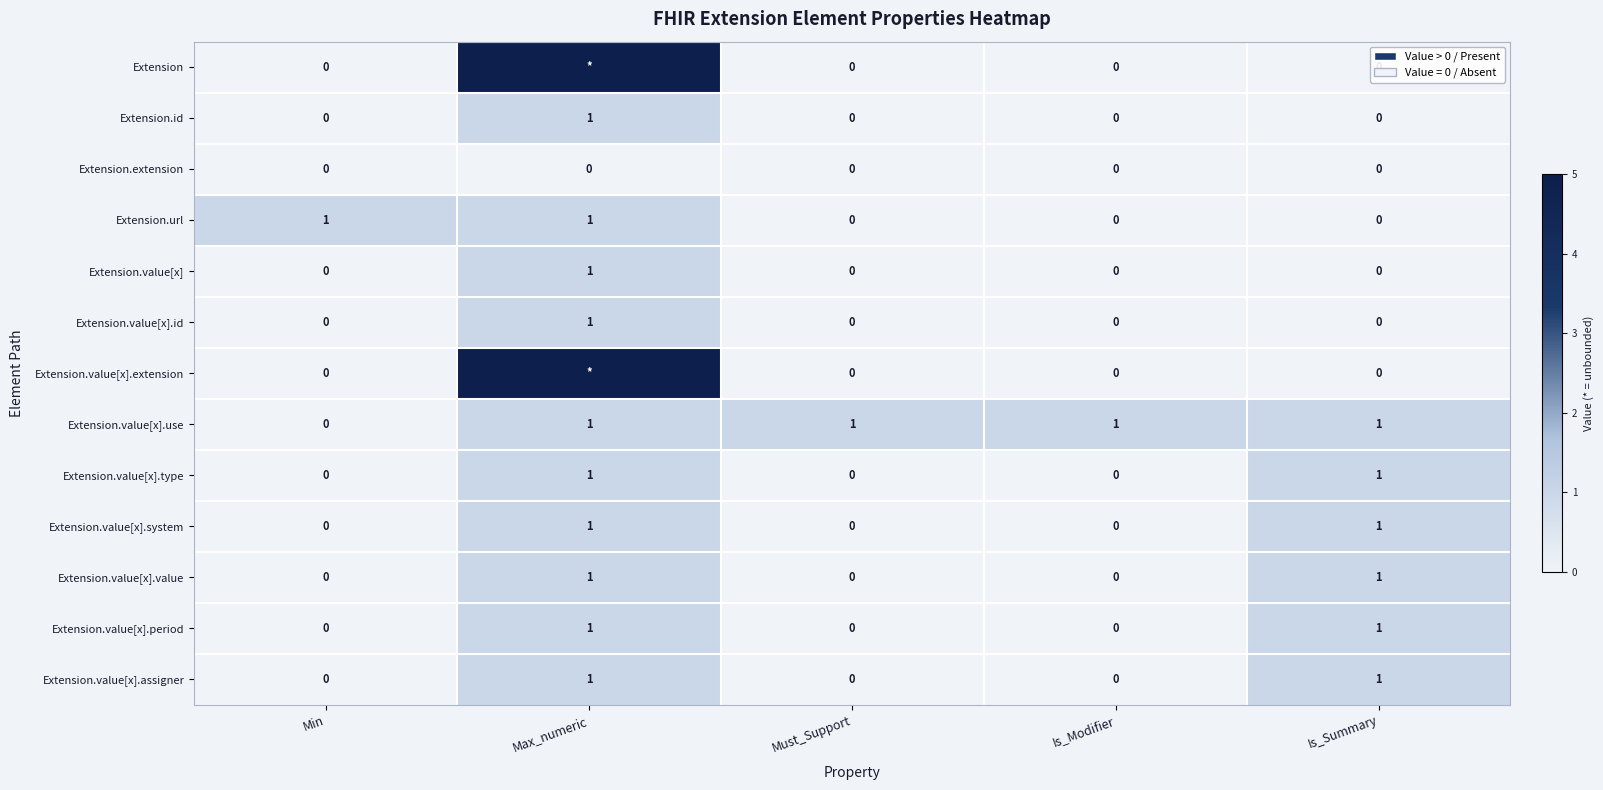

True or false: Extension.value[x].id has a value of 0 at Is_Modifier.

True